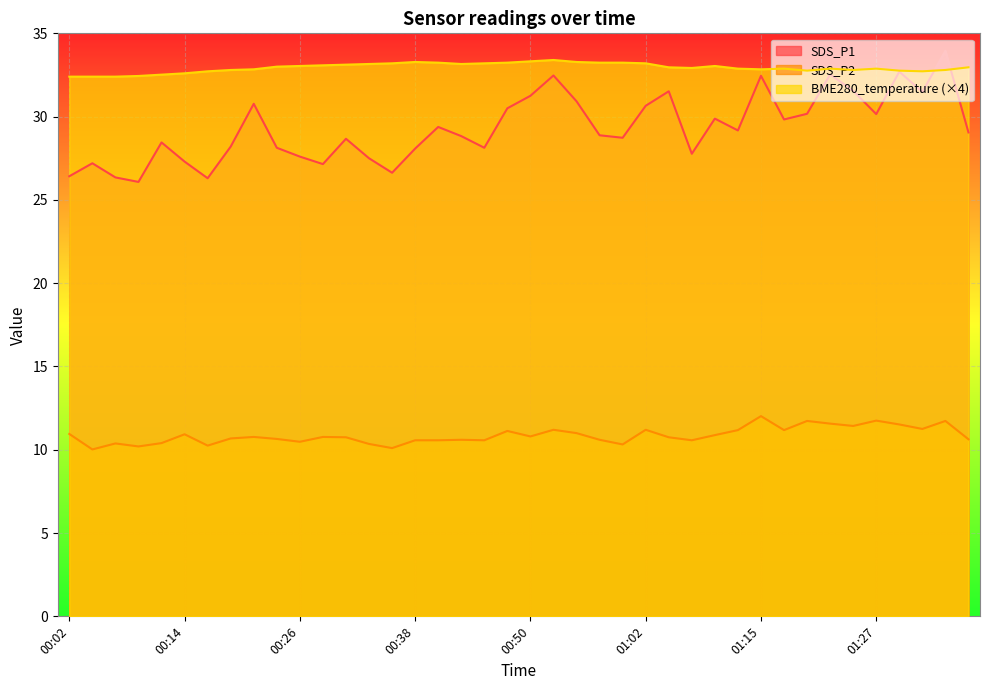

True or false: SDS_P2 has a value of 16.6 at 00:50.

False